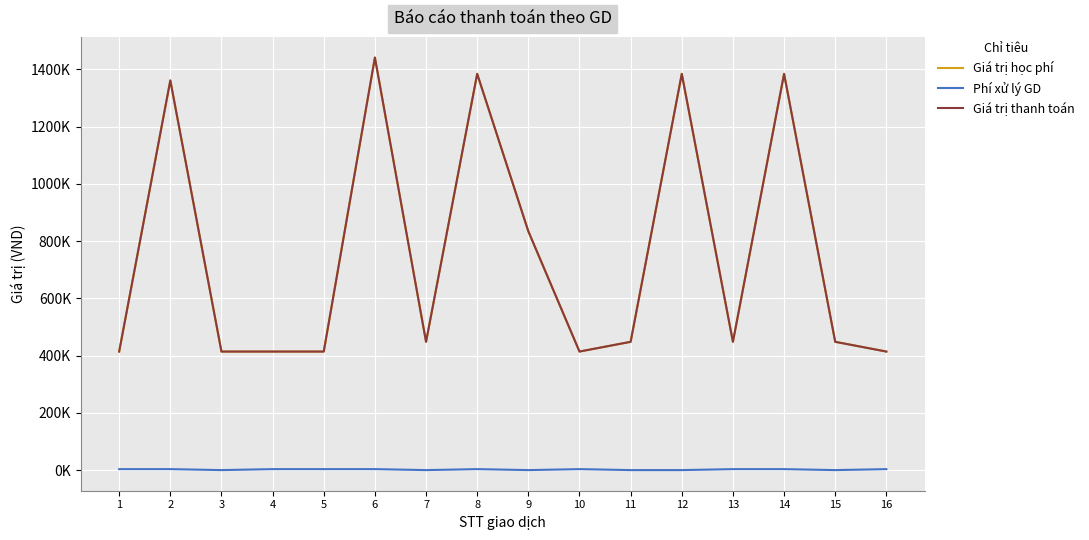

Does the chart display data point markers on the line(s)?

No